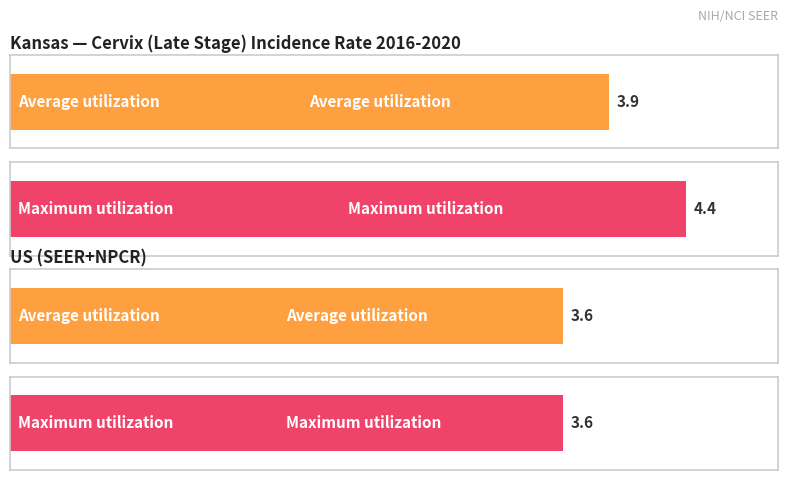

Count the number of categories in the chart.

2